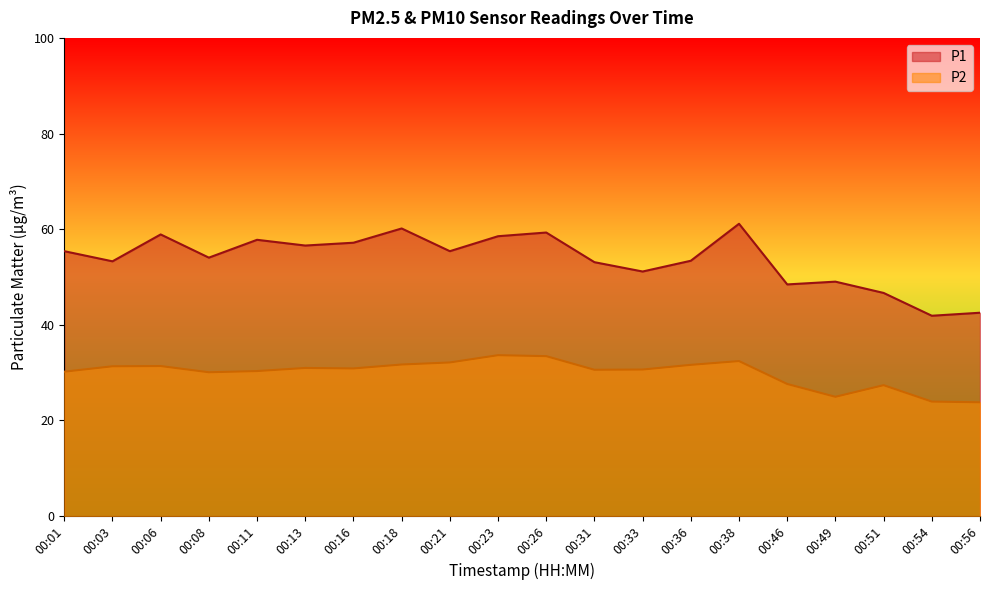

True or false: P1 and P2 intersect in this chart.

False